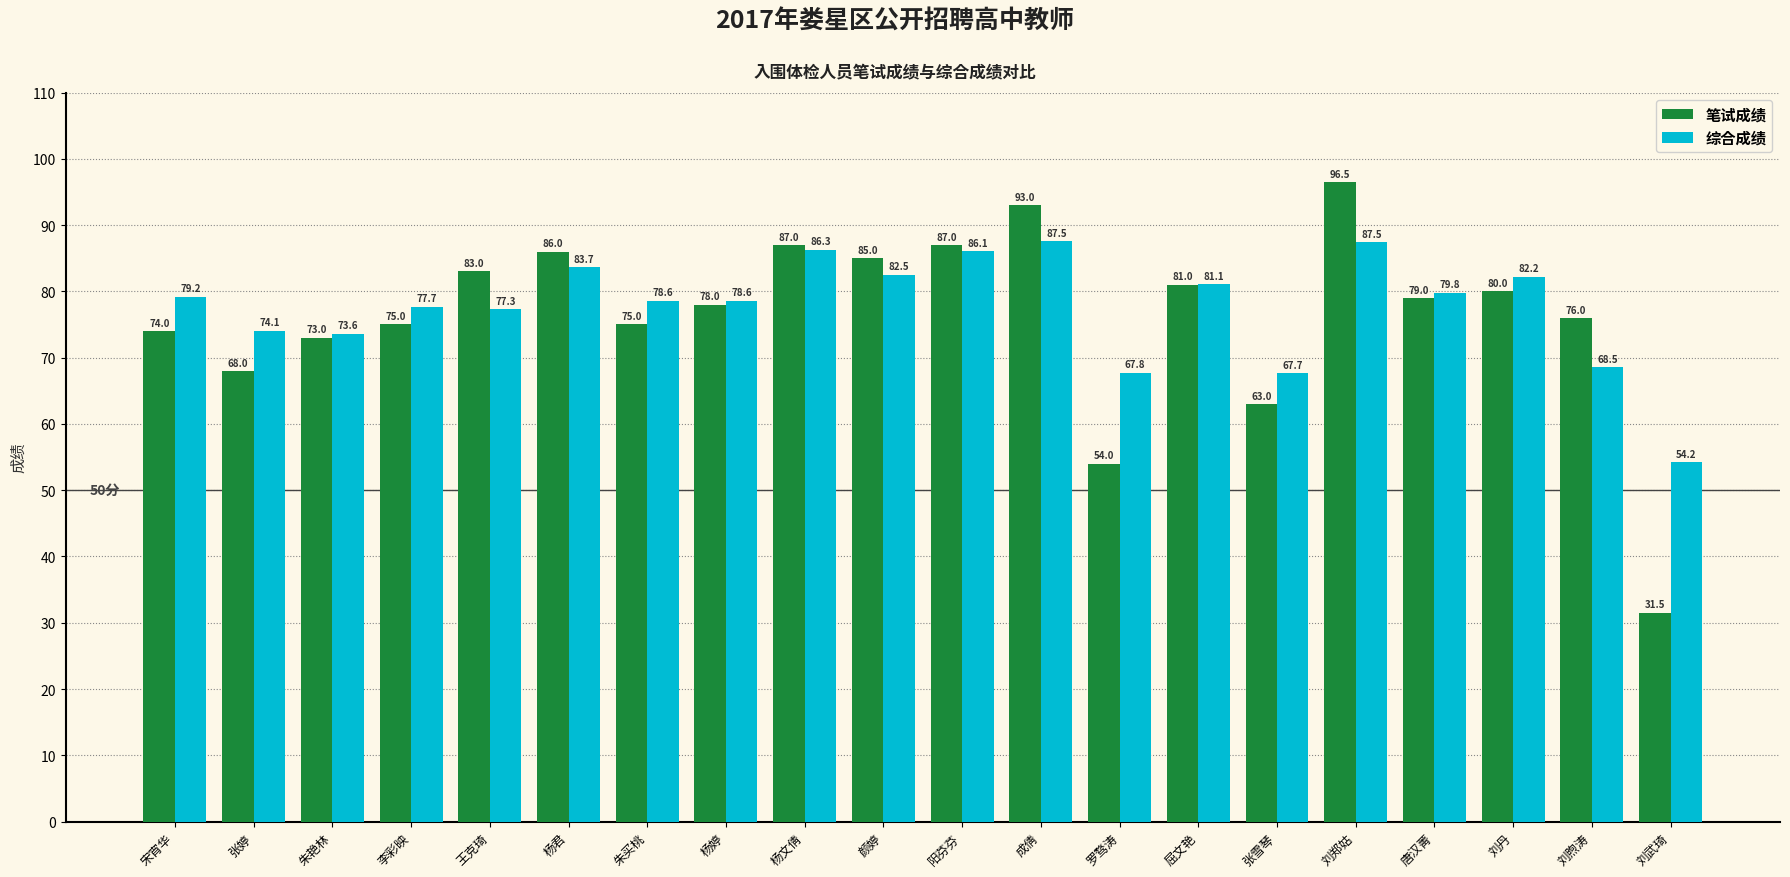

Which series has the largest total across all categories?

综合成绩